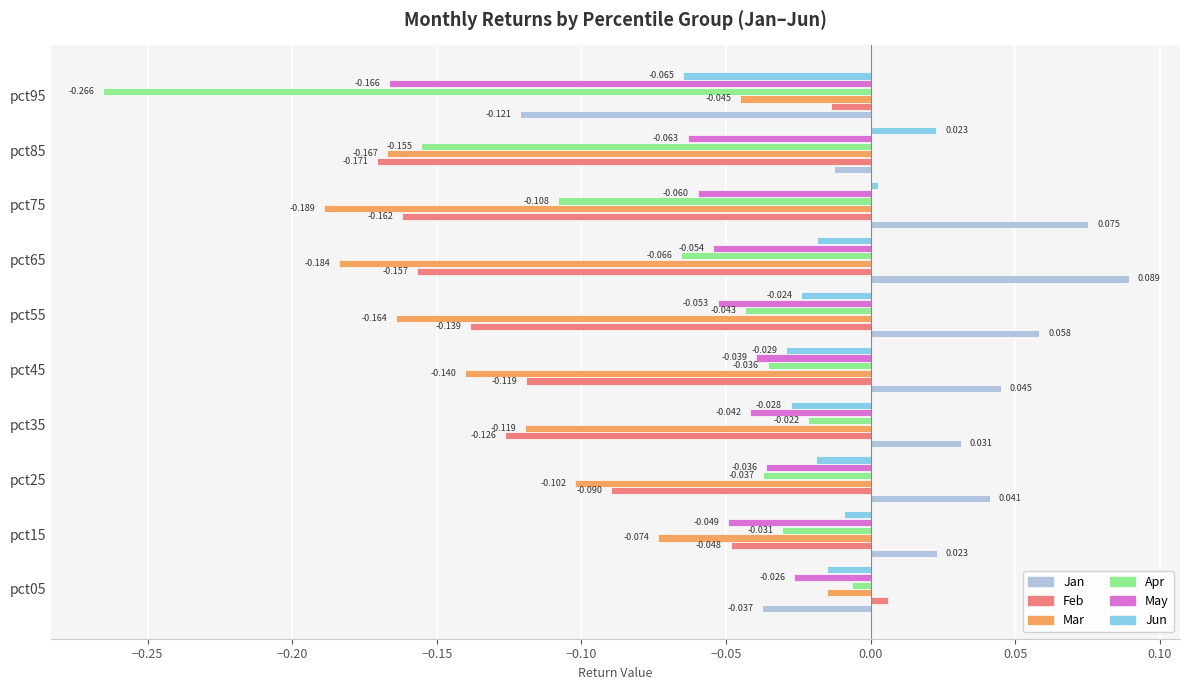

At which category is the sum across all series the highest?

pct05